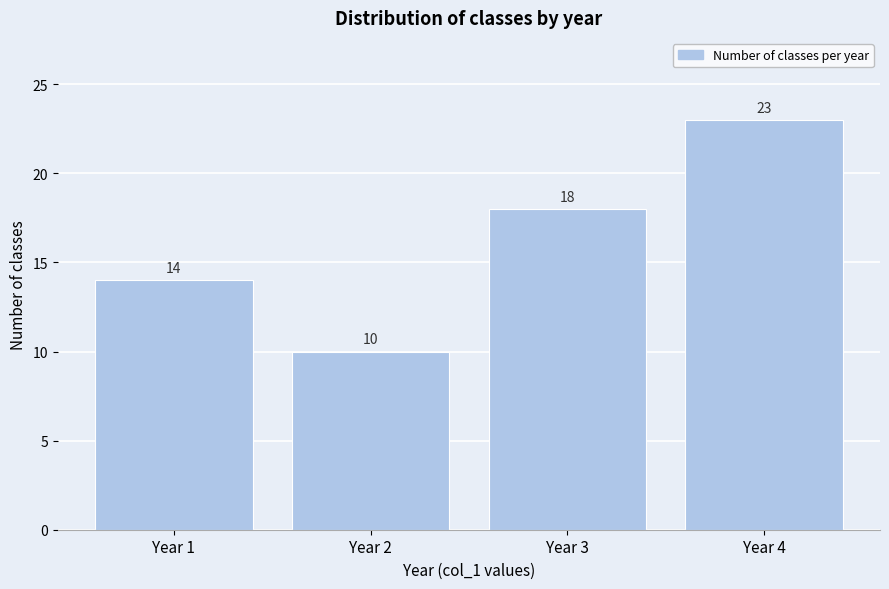

Reading left to right, extract all data points from this chart.

14	10	18	23